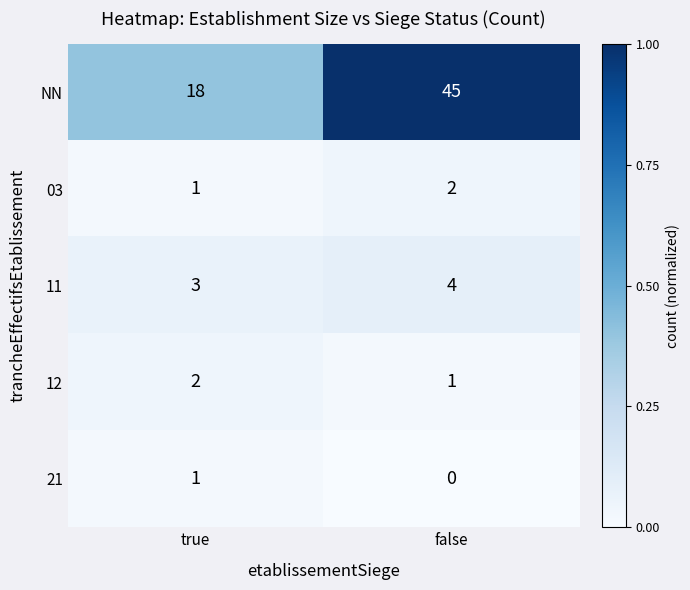

Reading left to right, extract all data points from this chart.

NN: 18	45
03: 1	2
11: 3	4
12: 2	1
21: 1	0